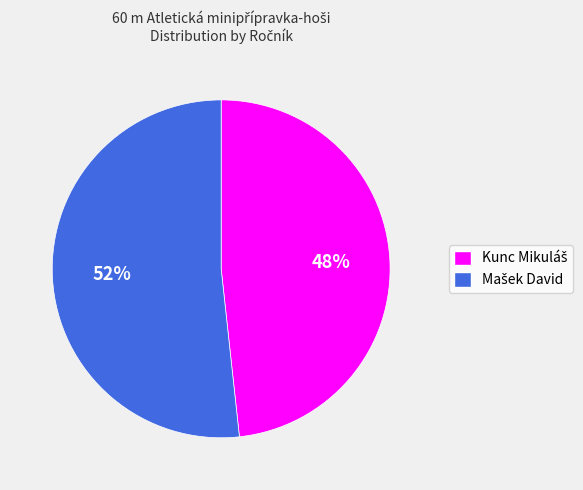

Does any single category account for the majority?

Yes